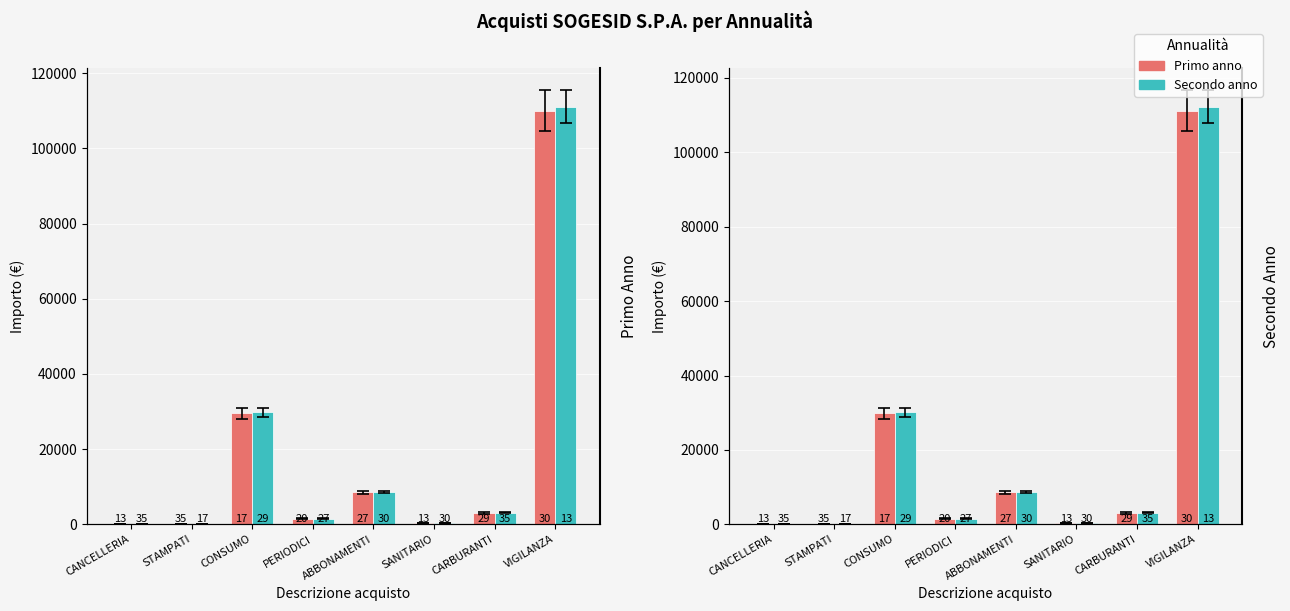

At which label is Primo anno closest to 55625?

CONSUMO